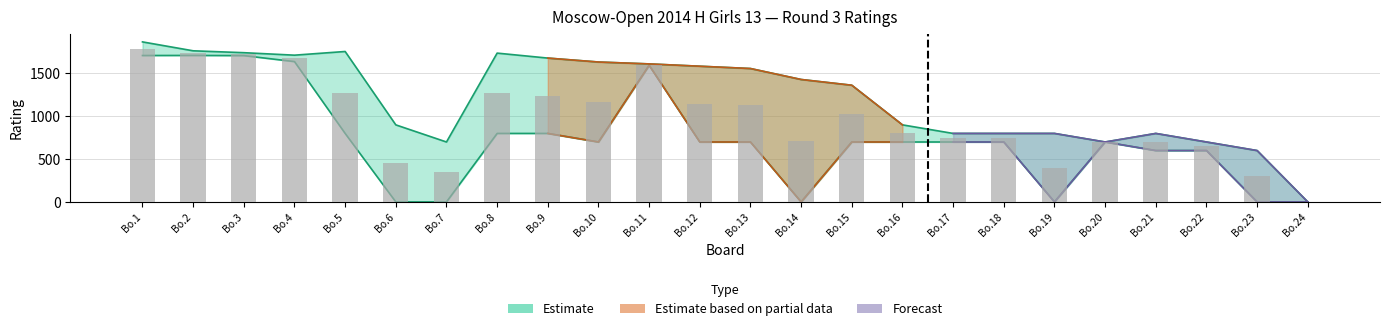

What is the total value across all series at 5?

3835